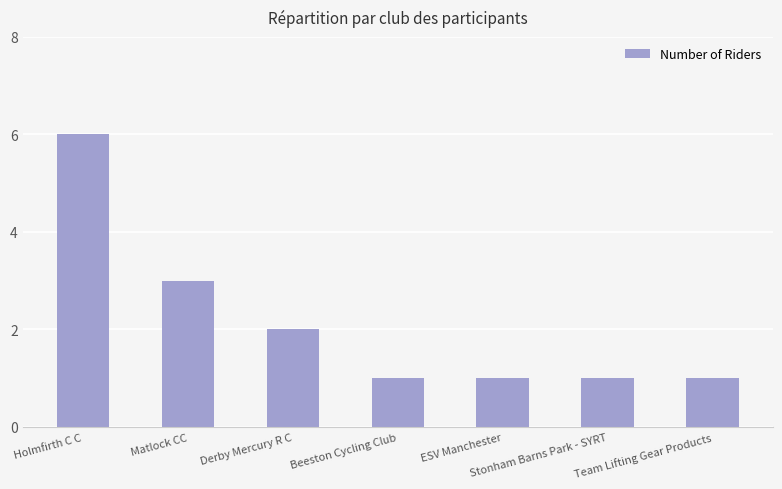

Count the values in the range 1 to 3.

6